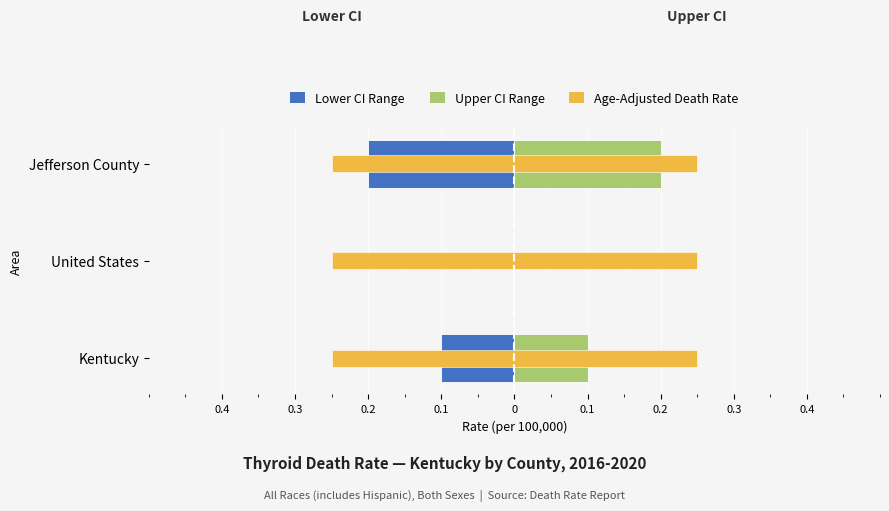

How many data points in Upper CI Range are above 0?

2